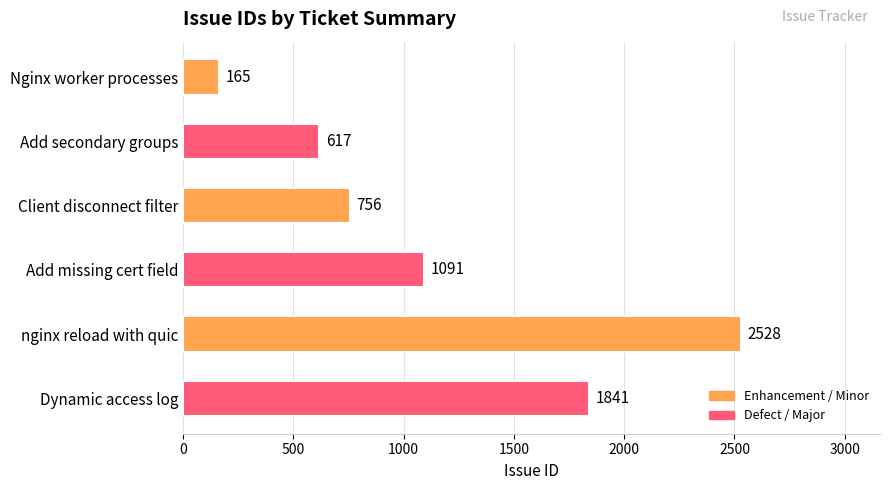

Between nginx reload with quic and Add secondary groups, which is larger?

nginx reload with quic